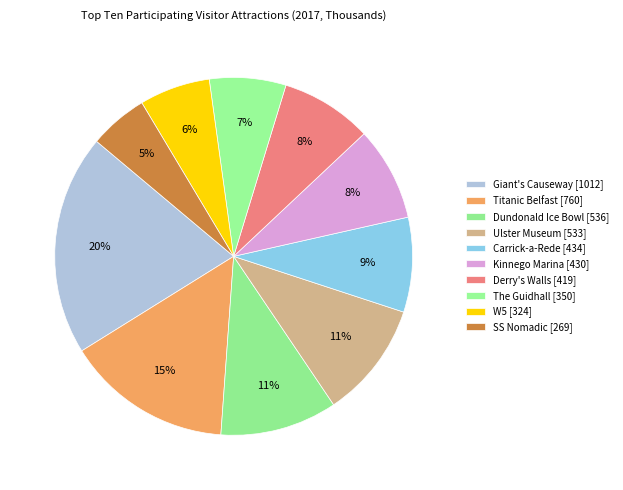

How many slices are in this pie chart?

10